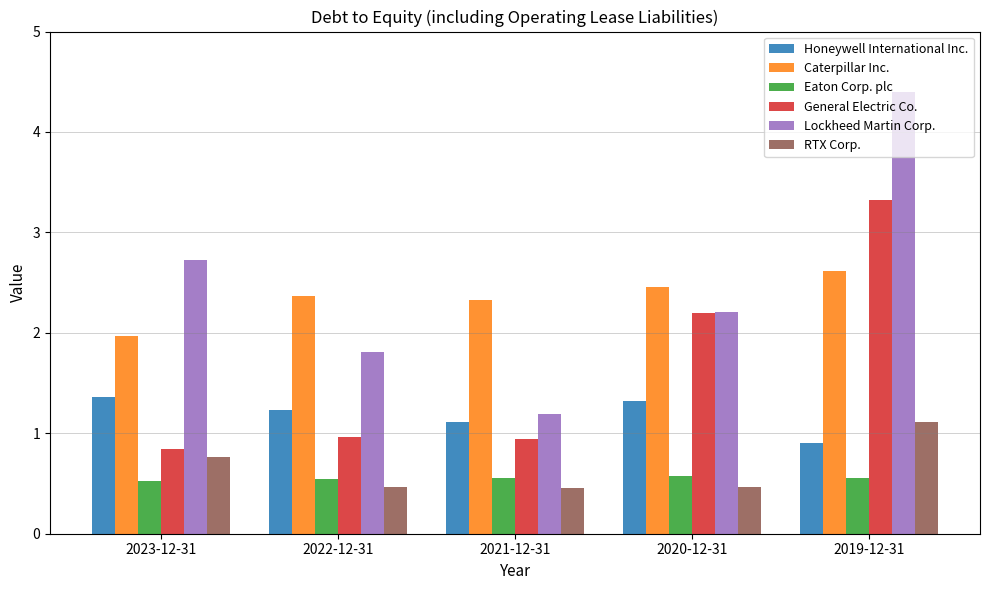

What is the highest value of the General Electric Co. series?

3.3